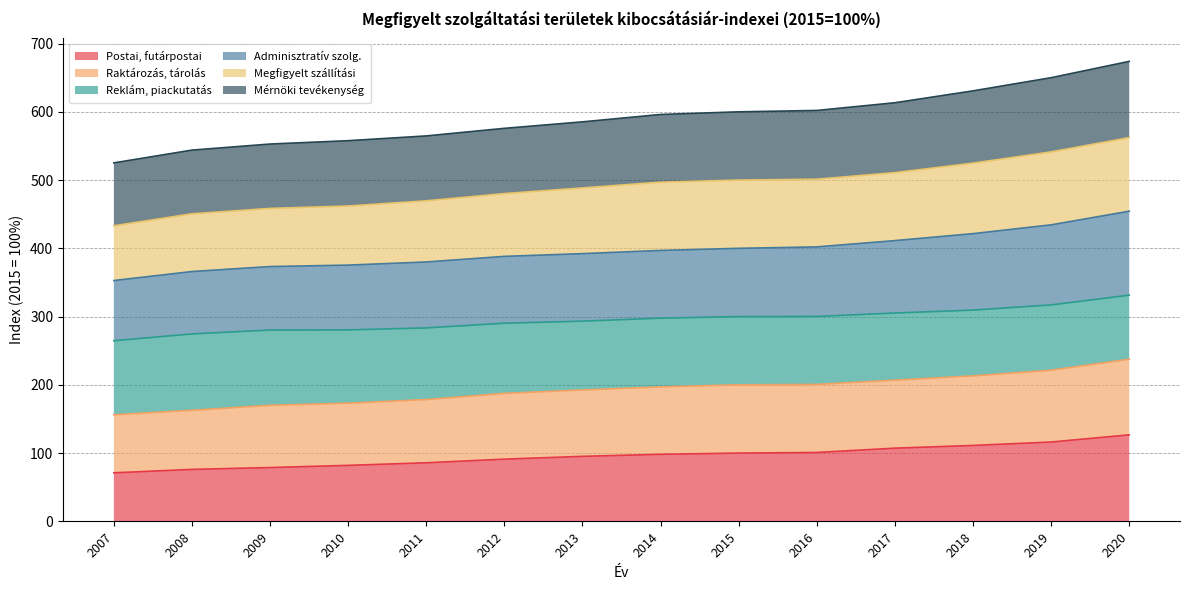

True or false: Postai, futárpostai and Raktározás, tárolás cross at least once.

False